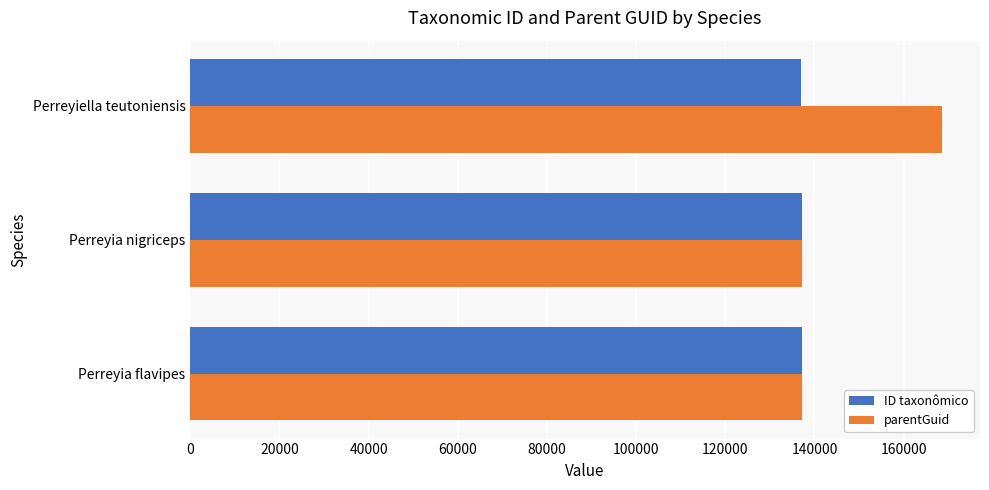

At Perreyiella teutoniensis, list the series in order from largest to smallest.

parentGuid, ID taxonômico